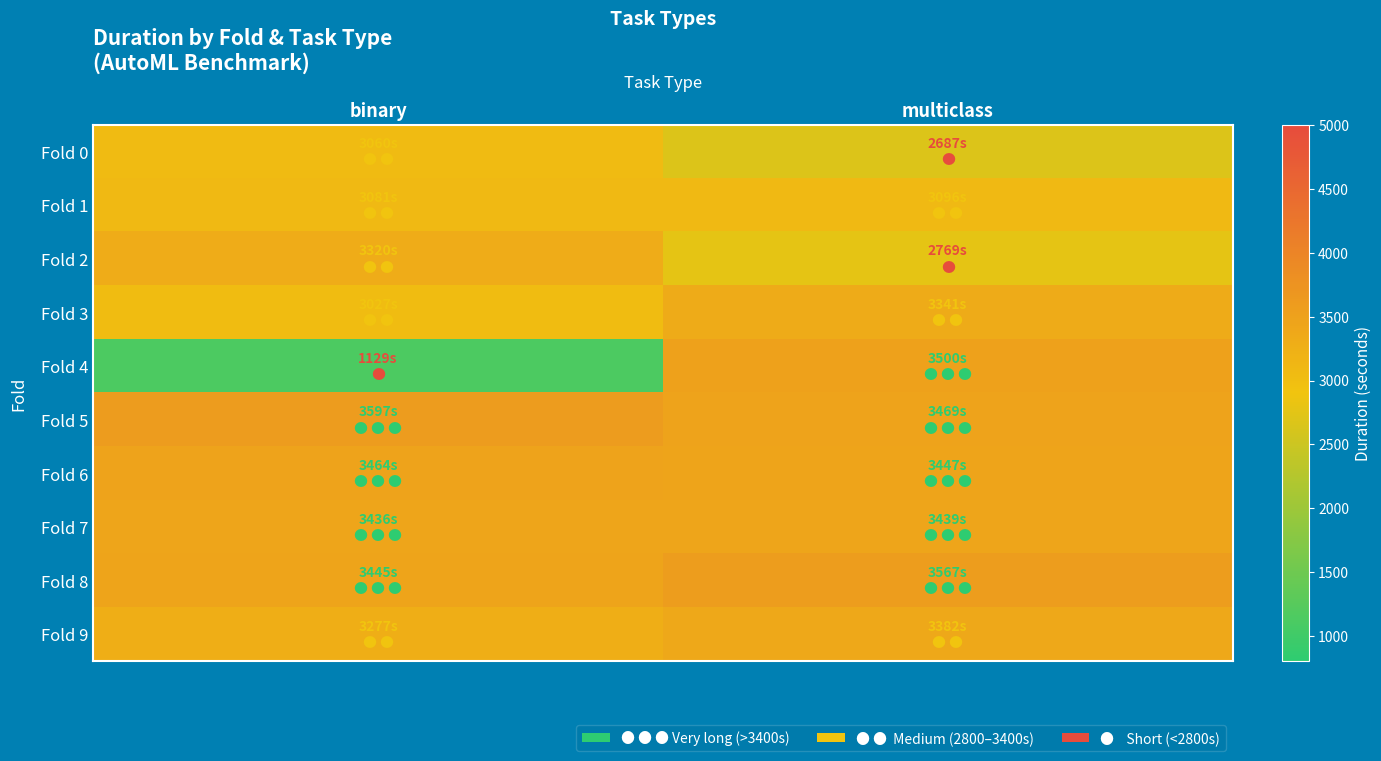

Count the number of data series in this chart.

10